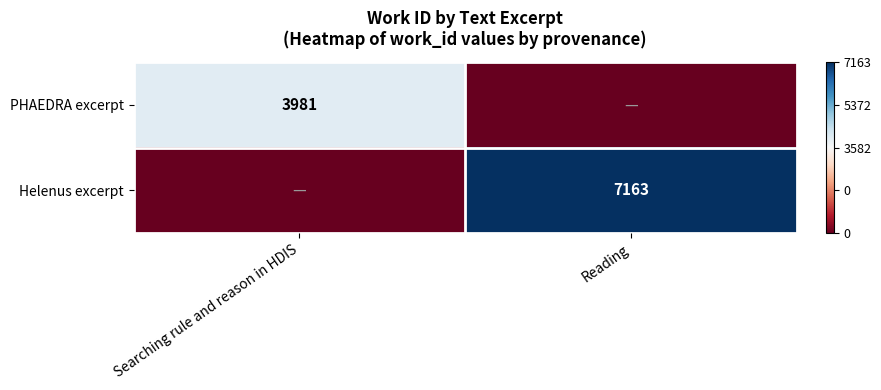

Is it true that Helenus excerpt equals 9853 at Reading?

False